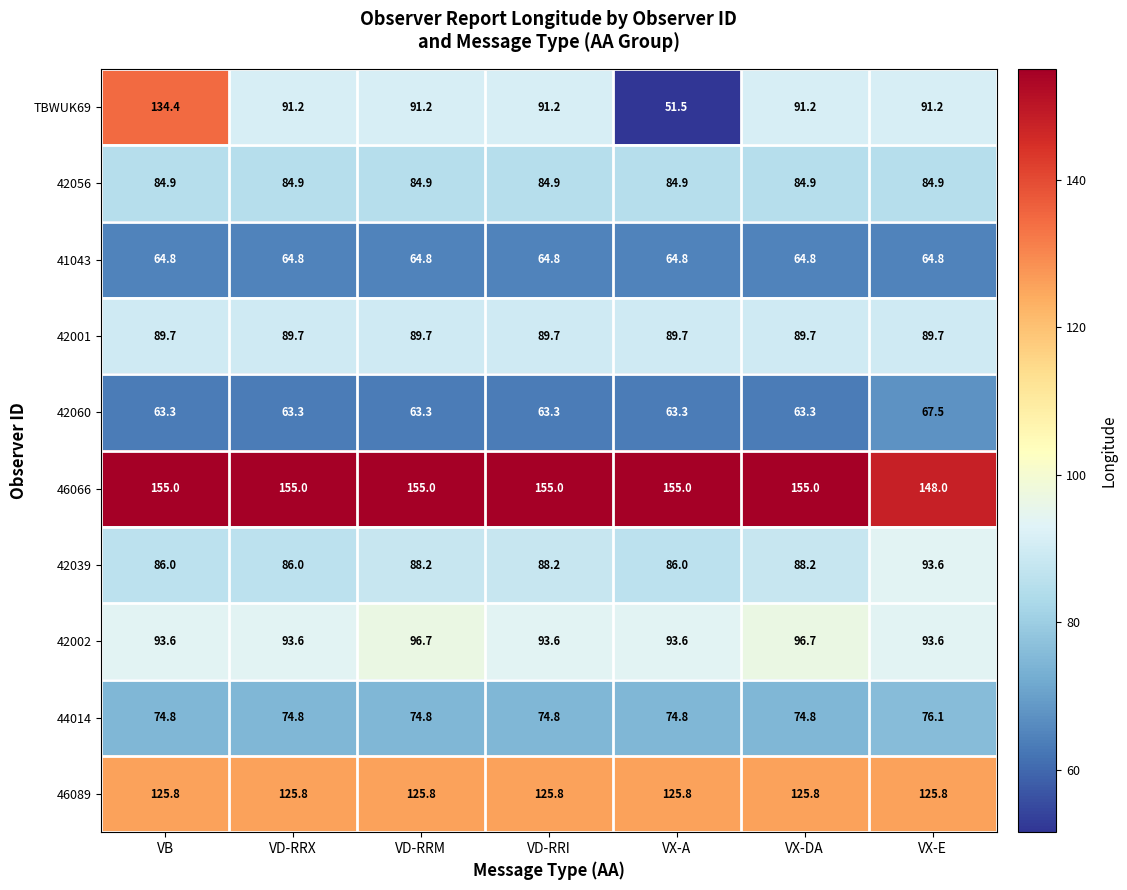

The 46066 series shows 148.0 at VX-E. True or false?

True